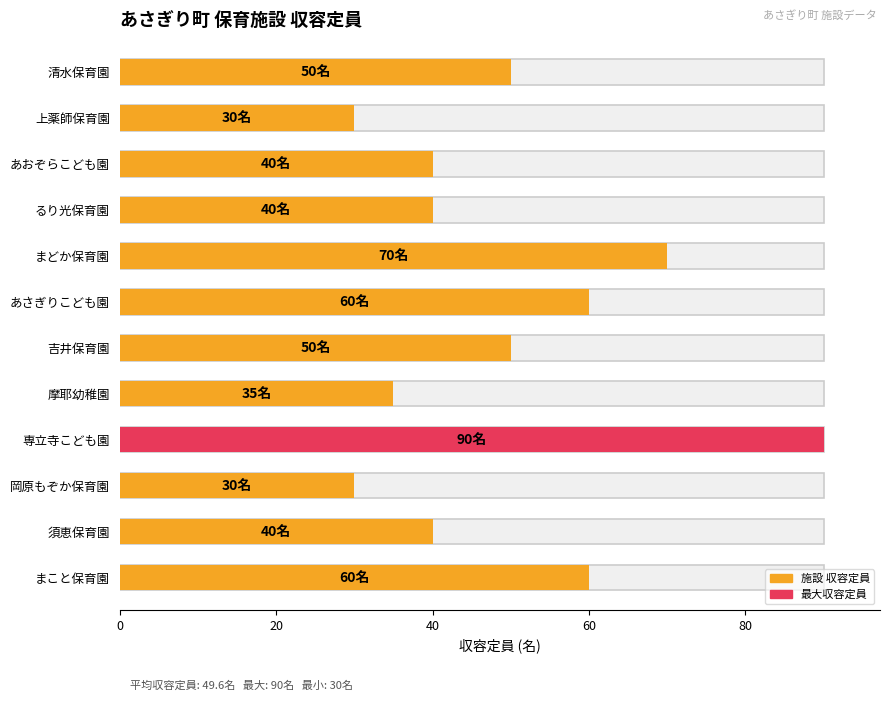

Read the value at 上薬師保育園.

30